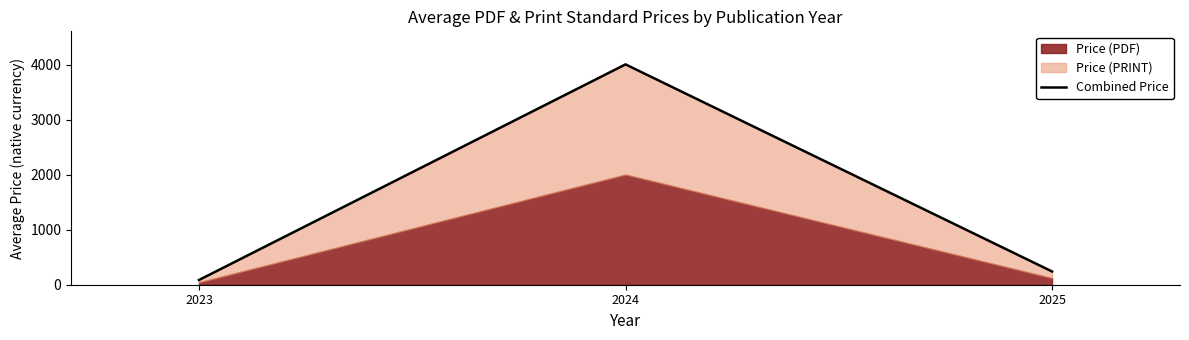

Reading left to right, extract all data points from this chart.

2023=86.0	2024=4008.1	2025=241.0